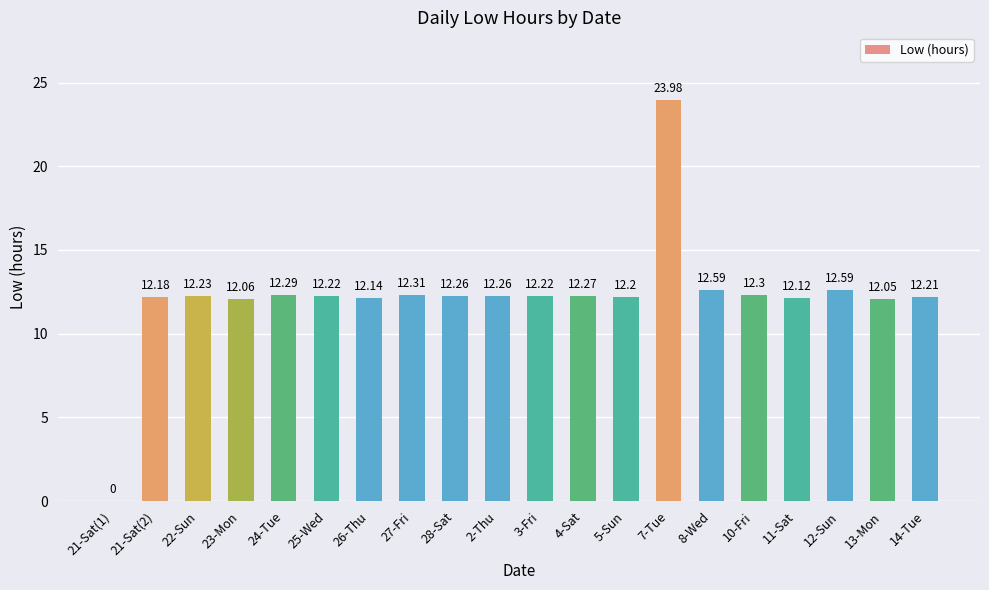

Reading left to right, transcribe all the data shown in this chart.

21-Sat(1)=0.0	21-Sat(2)=12.2	22-Sun=12.2	23-Mon=12.1	24-Tue=12.3	25-Wed=12.2	26-Thu=12.1	27-Fri=12.3	28-Sat=12.3	2-Thu=12.3	3-Fri=12.2	4-Sat=12.3	5-Sun=12.2	7-Tue=24.0	8-Wed=12.6	10-Fri=12.3	11-Sat=12.1	12-Sun=12.6	13-Mon=12.1	14-Tue=12.2